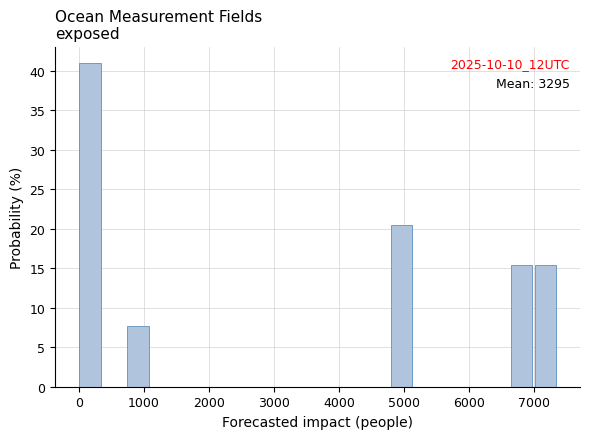

Read against the x-axis, roughly where is the centre of the tallest bar?

200